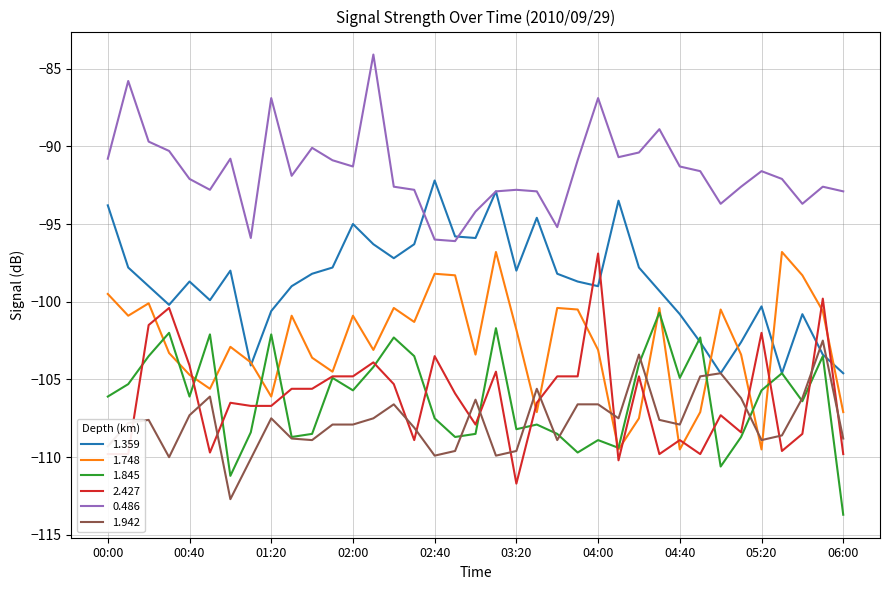

What is the minimum value for 1.942?

-112.7